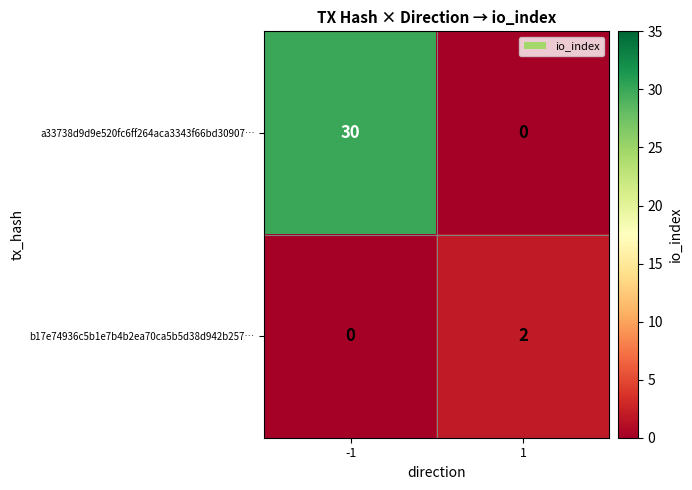

Reading left to right, what are all the values shown in this chart?

a33738d9d9e520fc6ff264aca3343f66bd30907…: 30	0
b17e74936c5b1e7b4b2ea70ca5b5d38d942b257…: 0	2